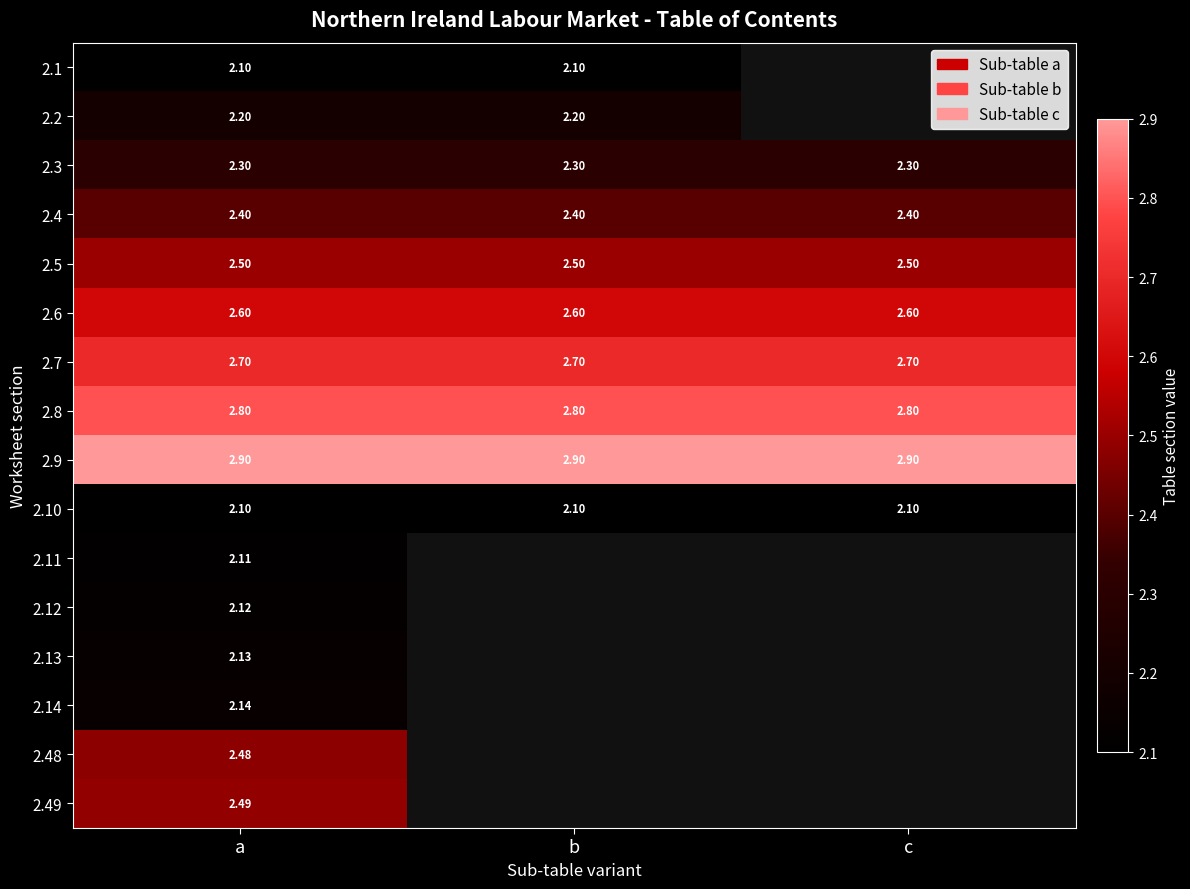

At how many categories does at least one series exceed 2?

3